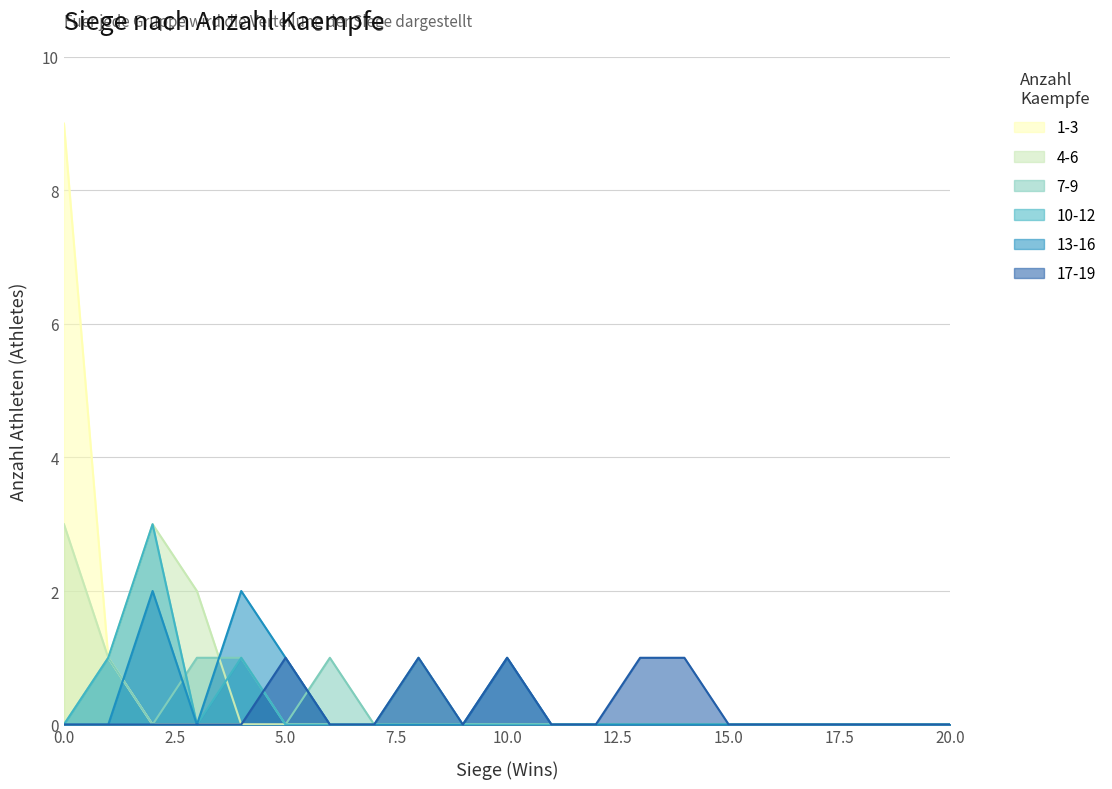

Is it true that 4-6 equals 1 at 5.0?

False